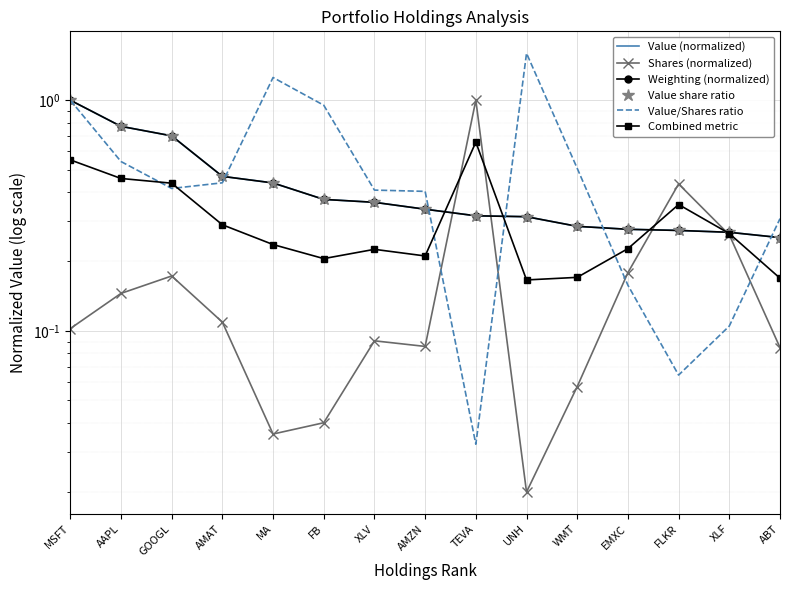

Is it true that Weighting (normalized) equals 0.2 at UNH?

False